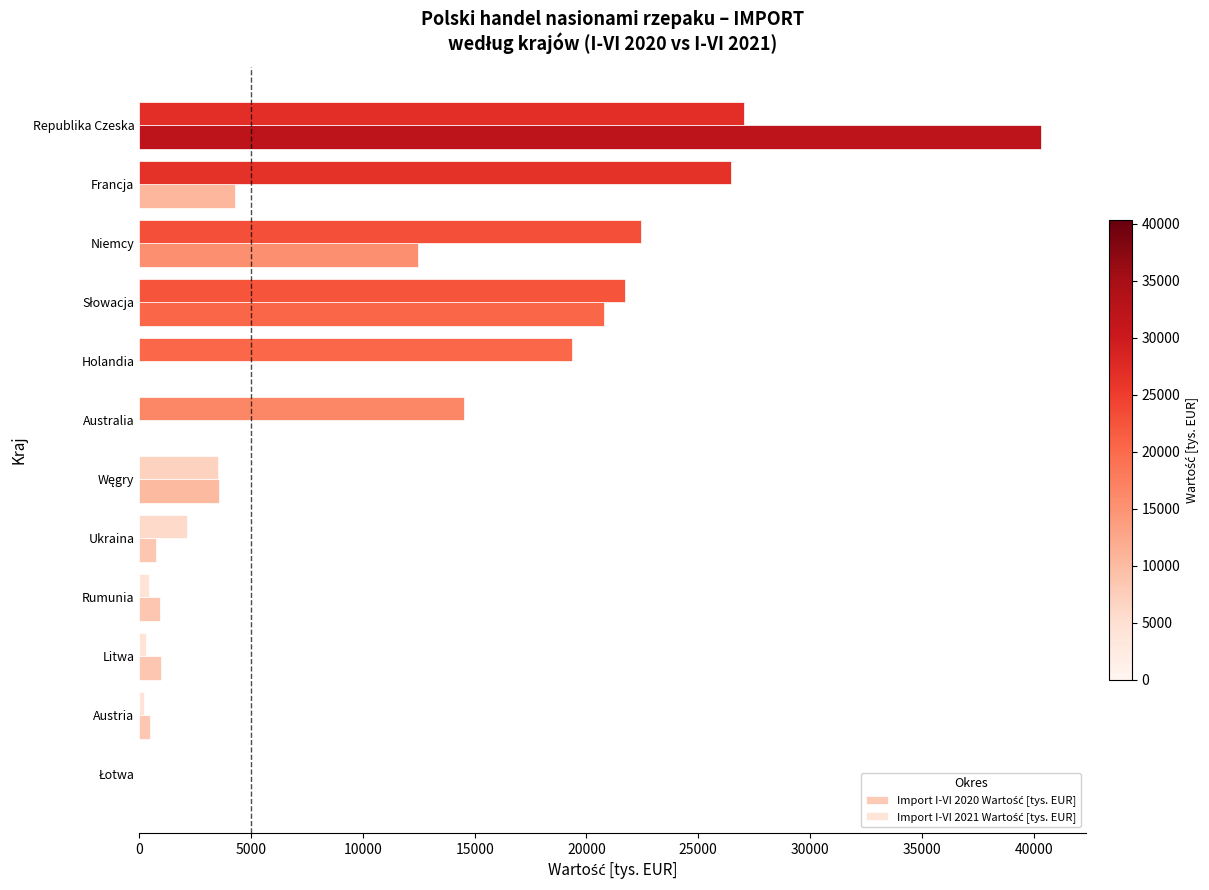

At which category is the sum across all series the highest?

Republika Czeska